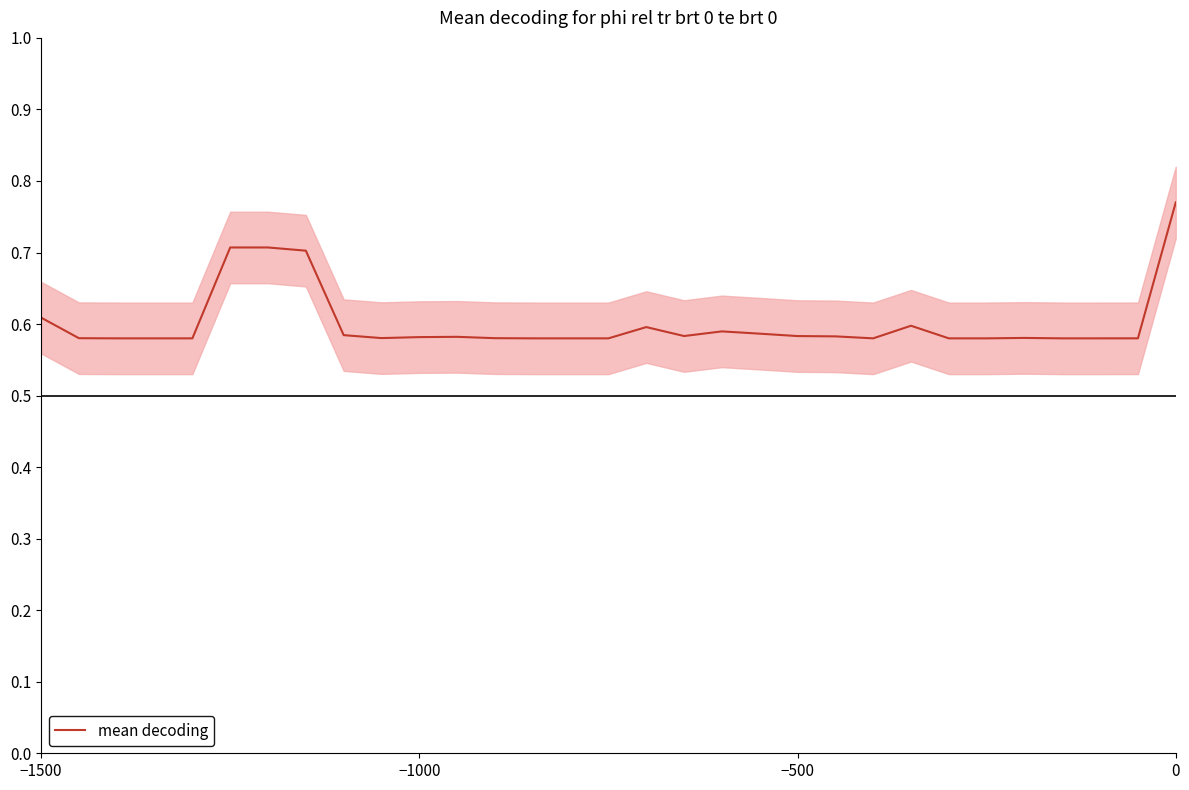

What is the difference between the second highest and minimum values?

0.1